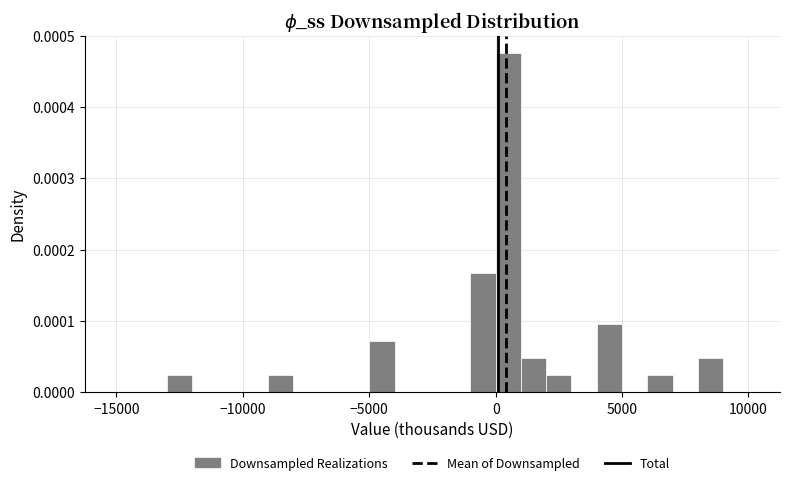

Read against the x-axis, roughly where is the centre of the tallest bar?

500